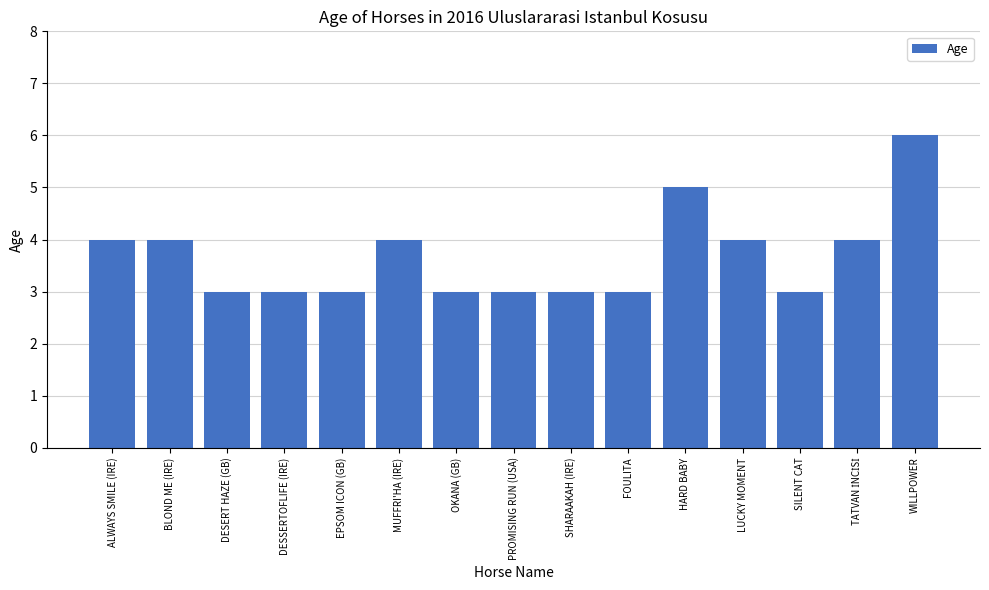

What is the sum of all values?

55